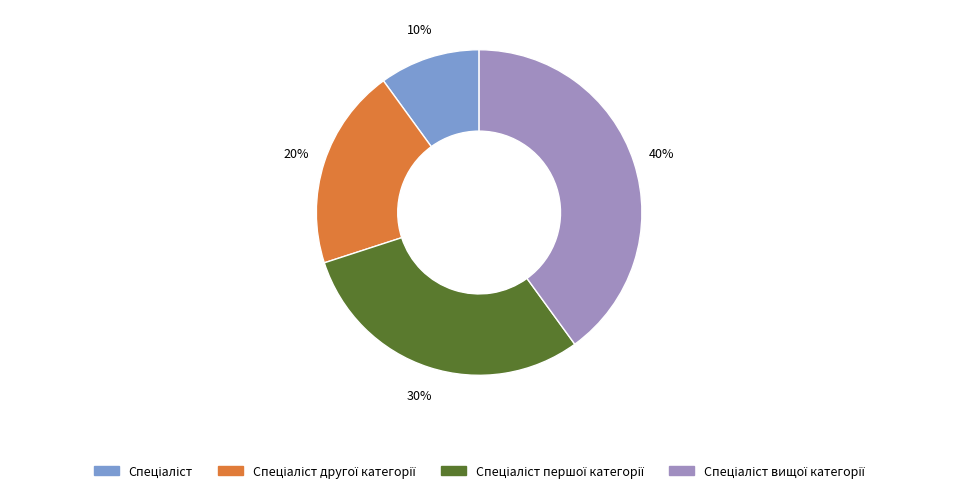

To the nearest percent, what is the average slice percentage?

25%